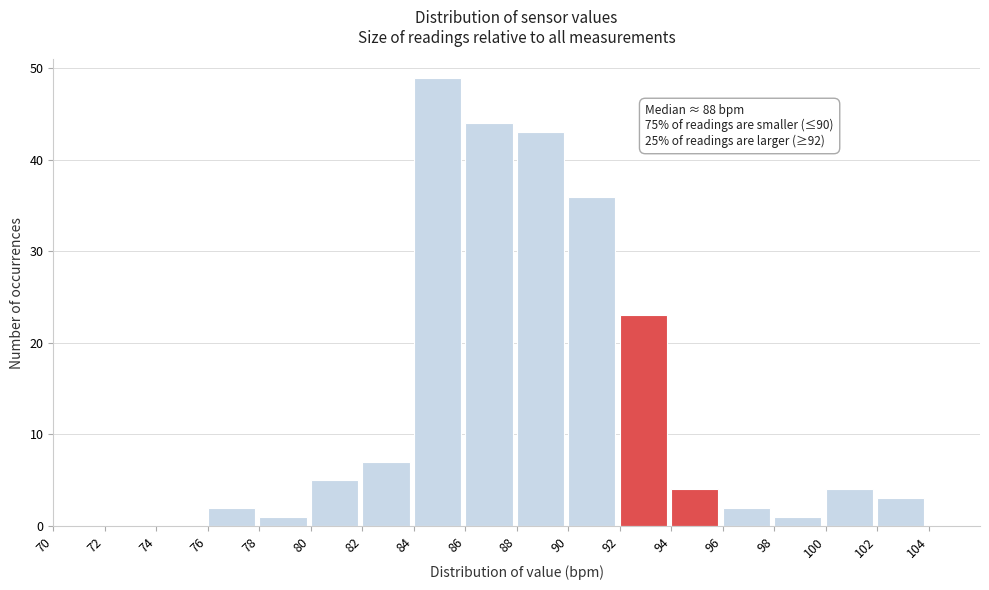

Which range on the x-axis has the tallest bar?

84 to 86